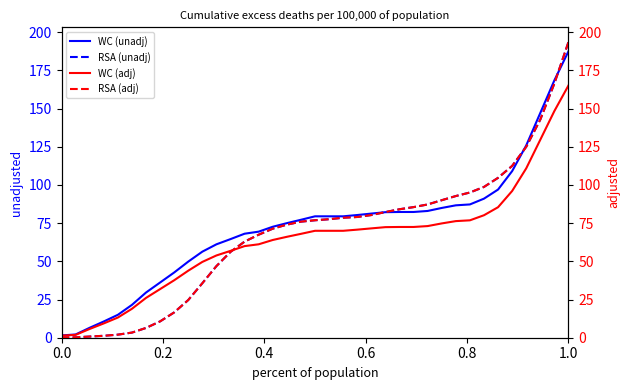

What is the highest value of the RSA (unadj) series?

193.5